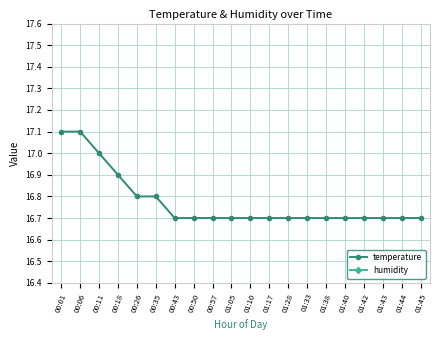

At which label does humidity reach its minimum?

00:01